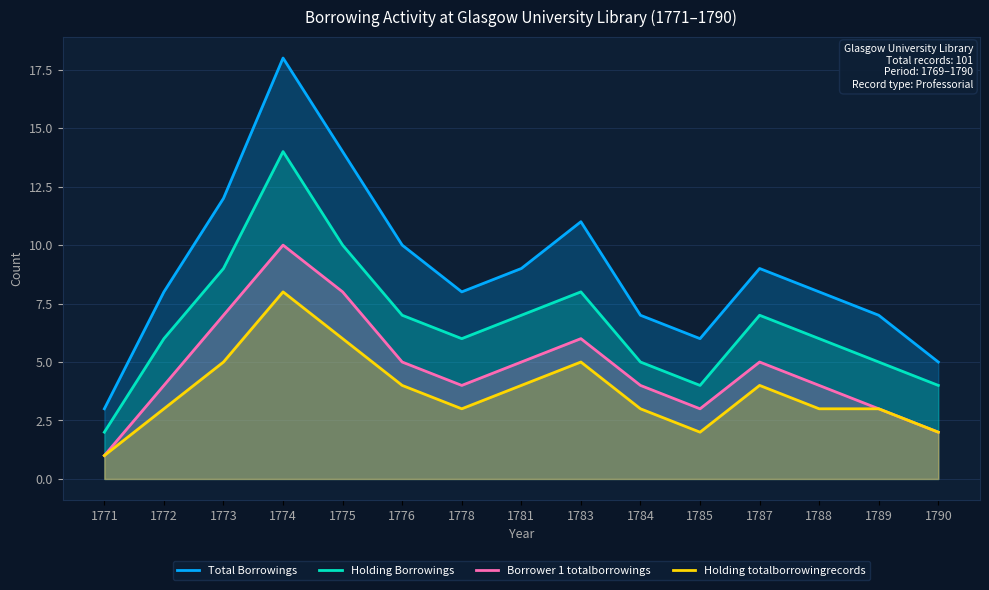

The value of Holding totalborrowingrecords at 1790 is 3. True or false?

False